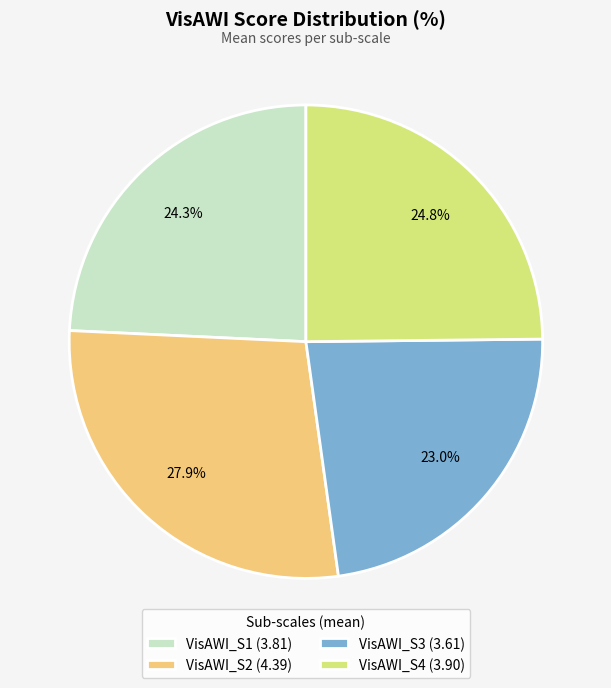

To the nearest percent, what portion does VisAWI_S2 represent?

28%